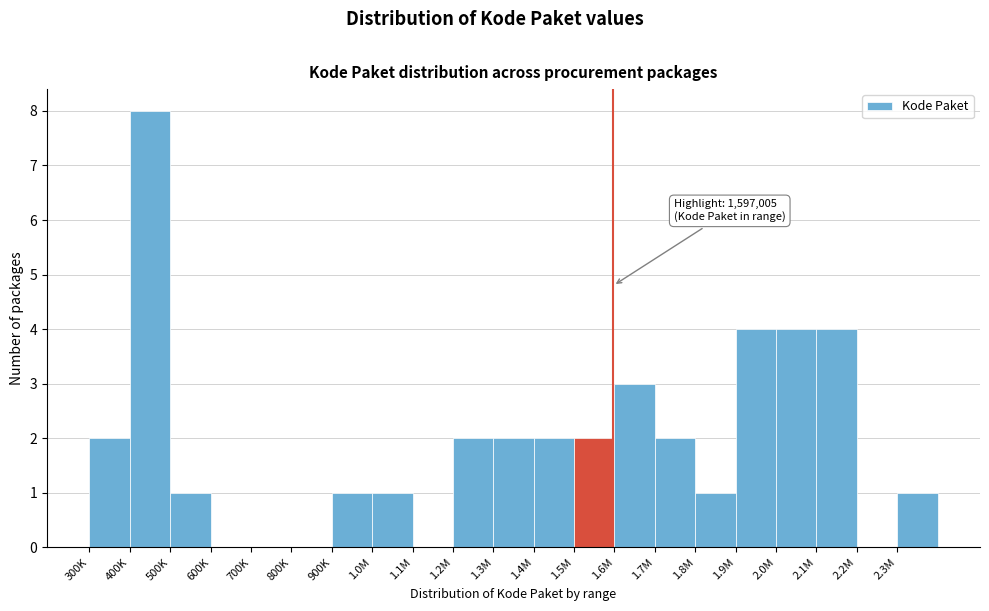

Reading left to right, extract all data points from this chart.

300K=2	400K=8	500K=1	600K=0	700K=0	800K=0	900K=1	1.0M=1	1.1M=0	1.2M=2	1.3M=2	1.4M=2	1.5M=2	1.6M=3	1.7M=2	1.8M=1	1.9M=4	2.0M=4	2.1M=4	2.2M=0	2.3M=1